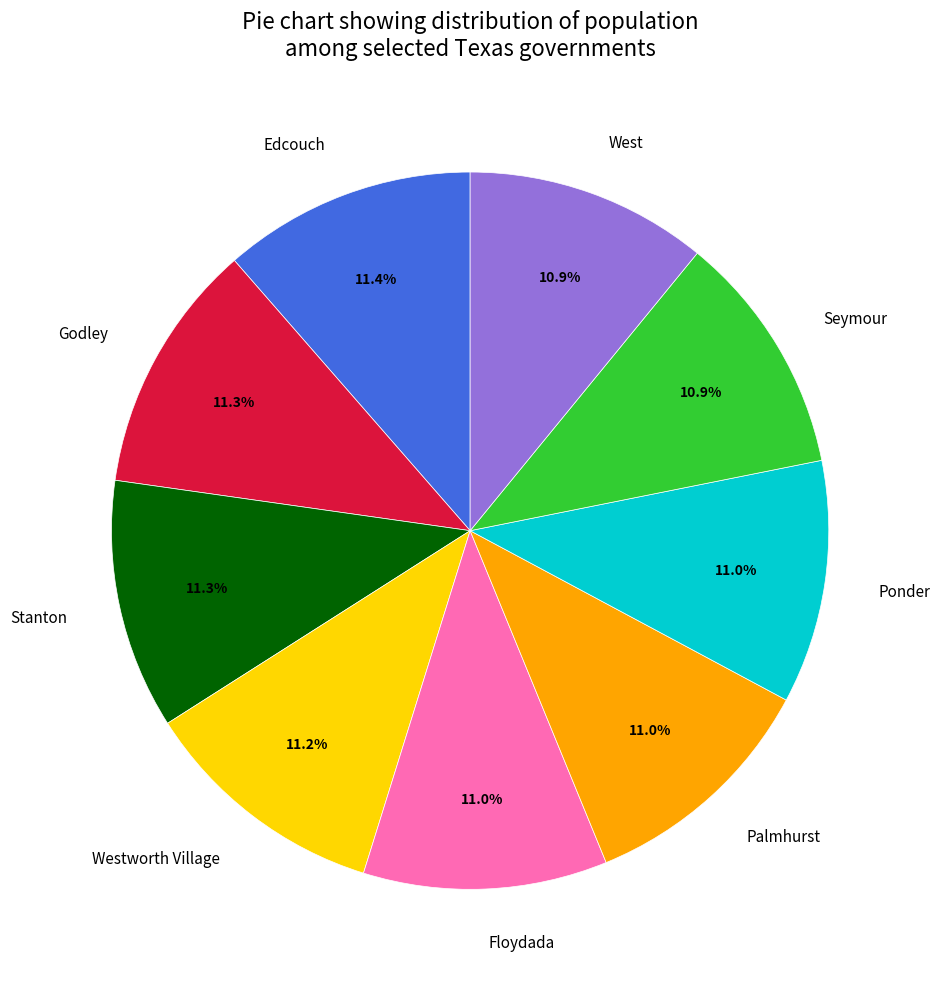

True or false: Edcouch accounts for 11% of the total.

True